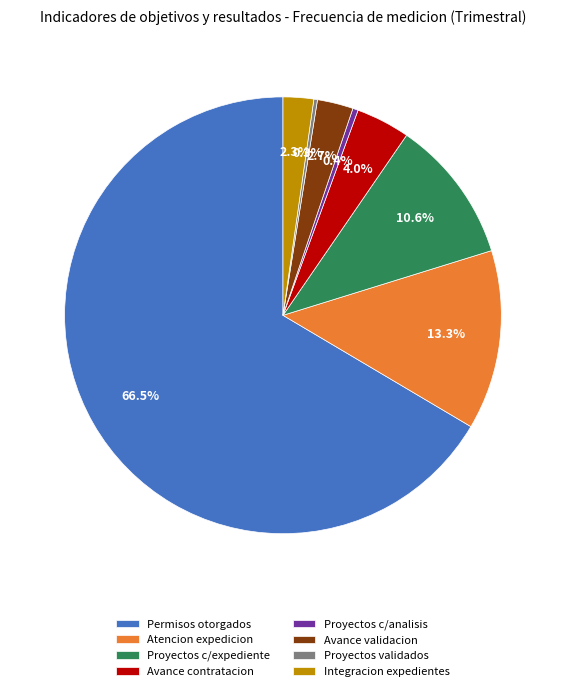

How much of the chart is everything except Avance validacion?

97.3%